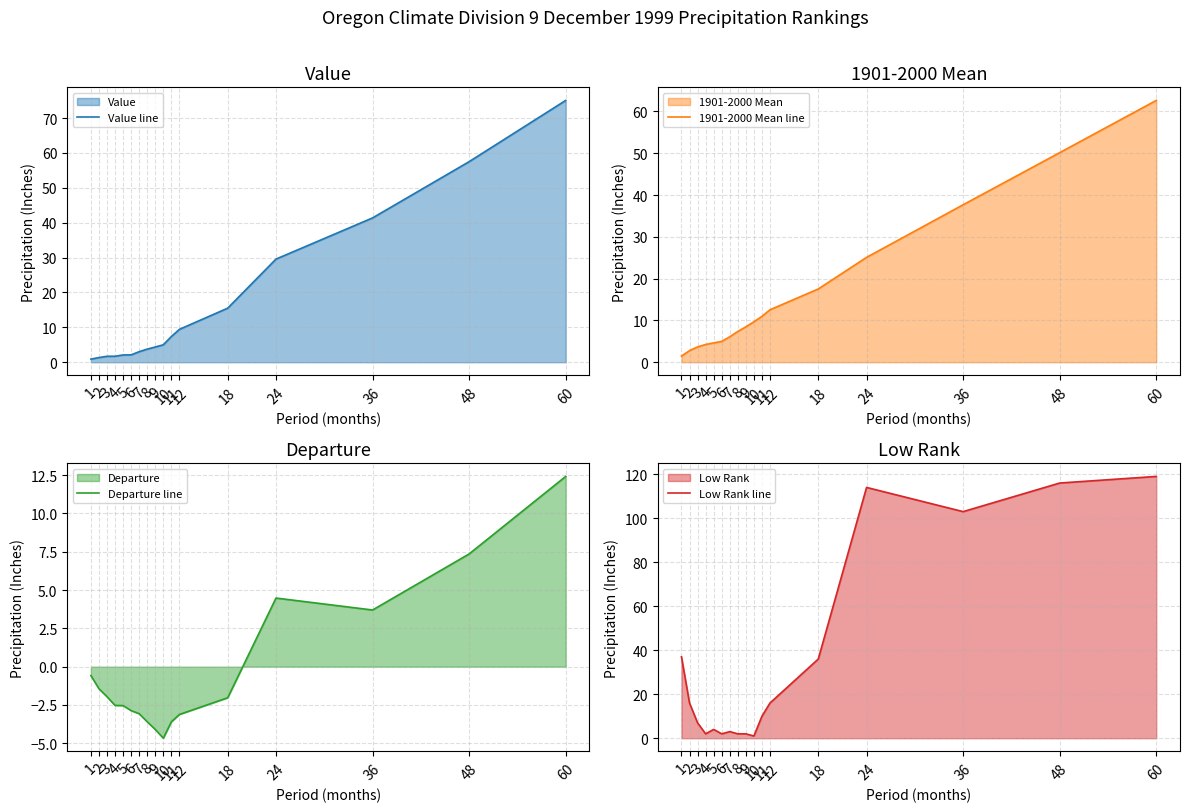

What is the smallest value displayed?

-4.7